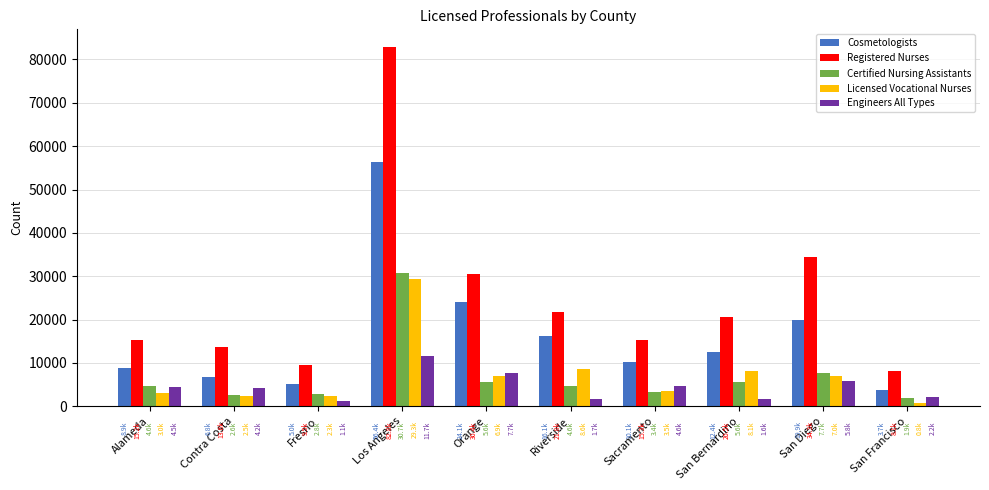

How many bars are there in total?

50